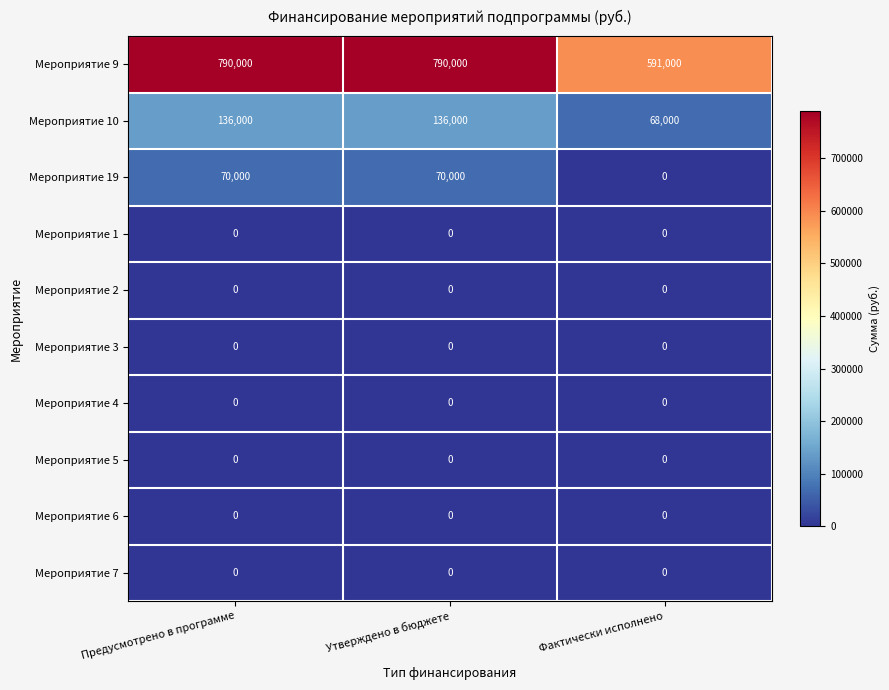

What is the total value across all series at Утверждено в бюджете?

996000